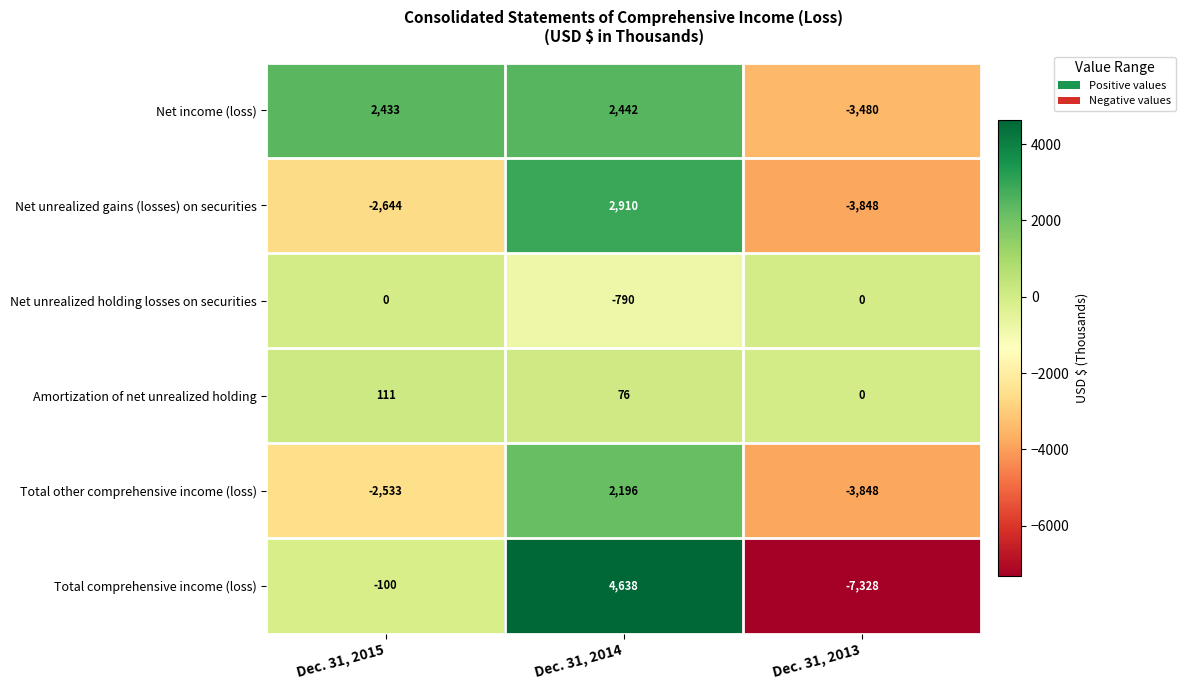

What value does the Total other comprehensive income (loss) series have at Dec. 31, 2013?

-3848